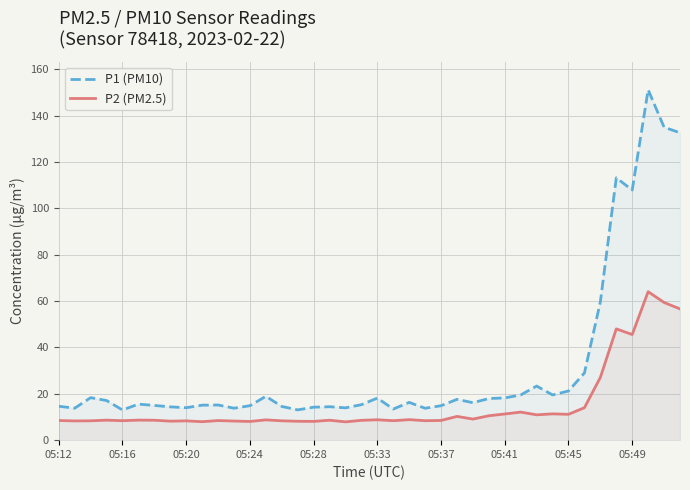

What is the difference between the maximum and minimum values in the P2 (PM2.5) series?

56.2